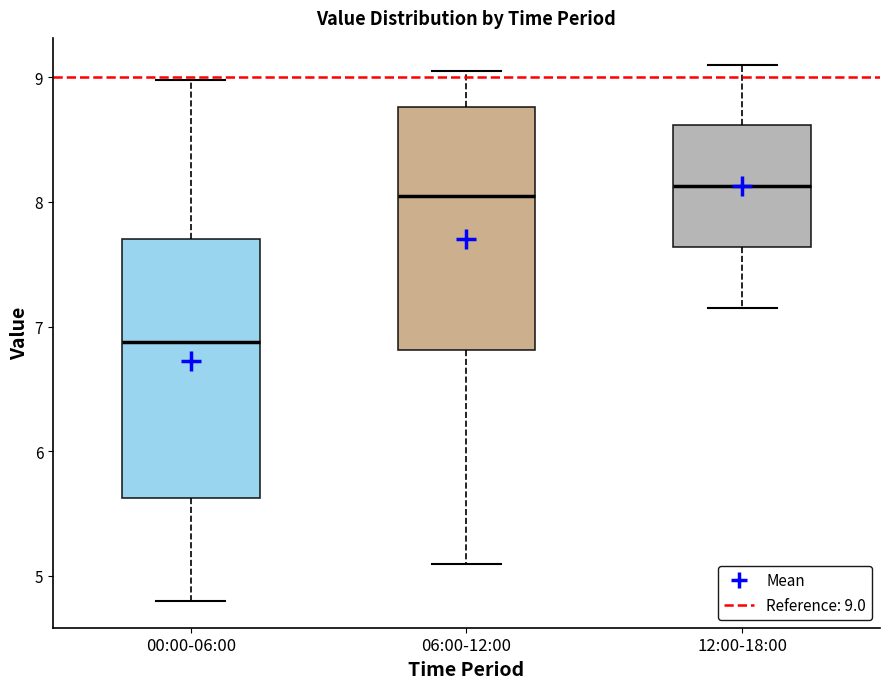

Which box is the tallest, from its lower edge to its upper edge?

00:00-06:00